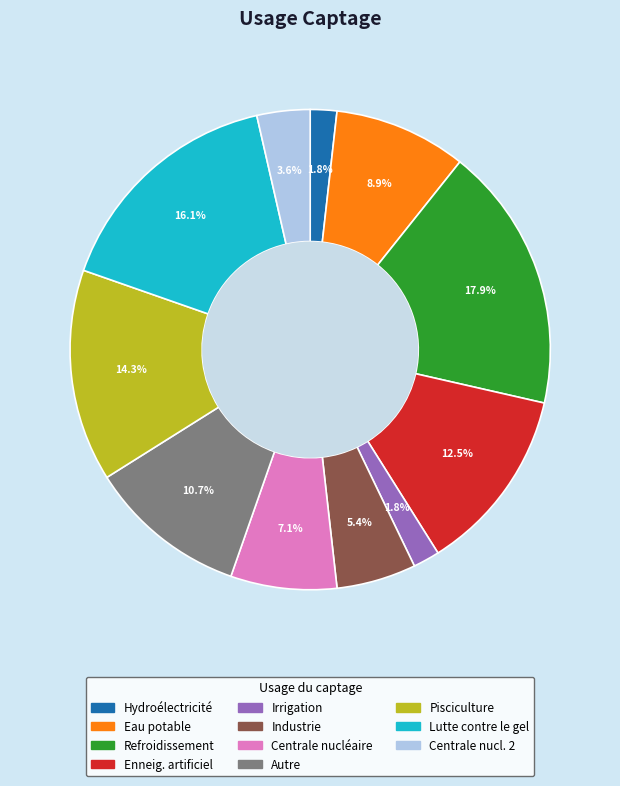

Is there a majority slice in this chart?

No